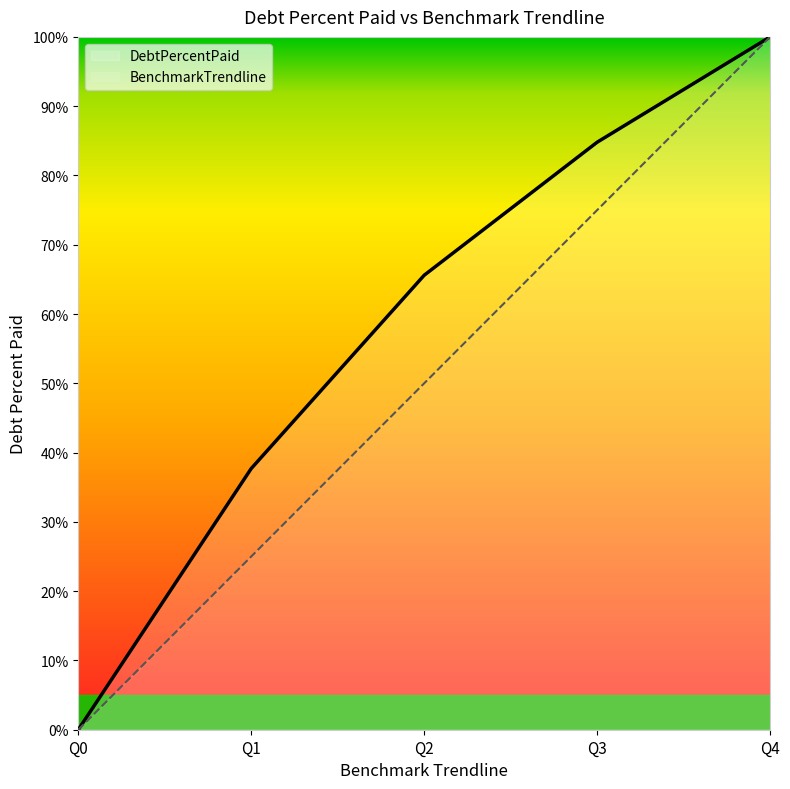

The value of DebtPercentPaid at Q2 is 65.6. True or false?

True